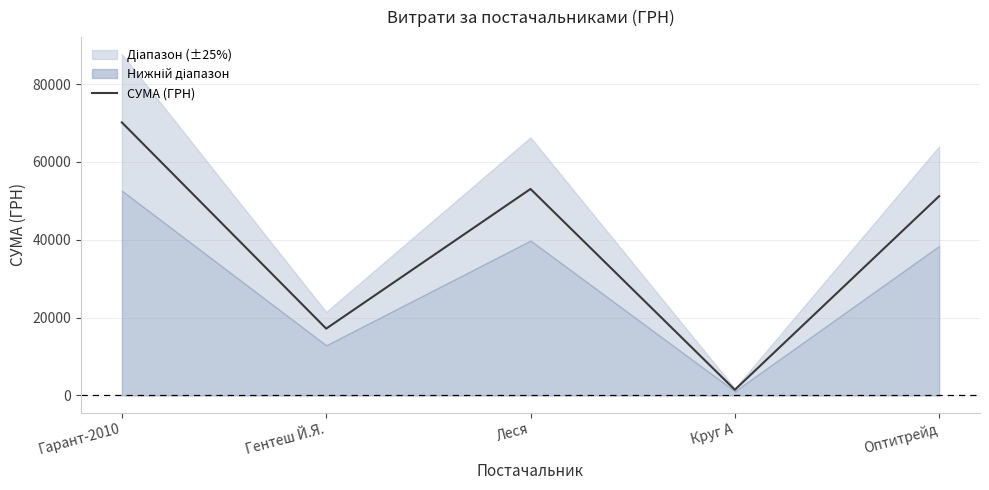

Which label corresponds to the smallest value in the chart?

Круг А